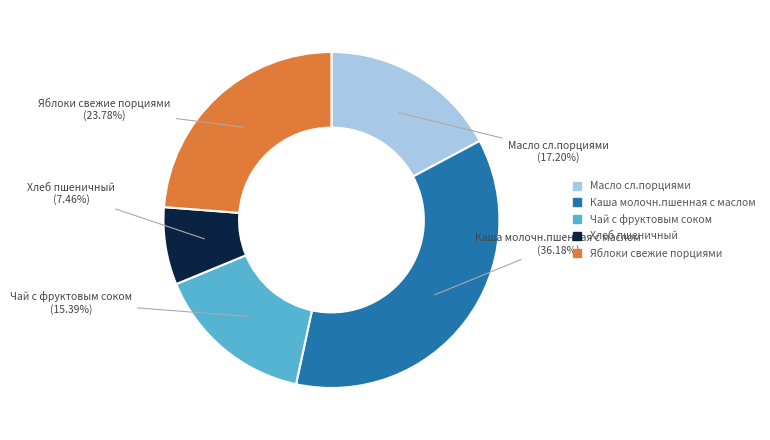

To the nearest percent, what percentage of the pie is Каша молочн.пшенная с маслом?

36%